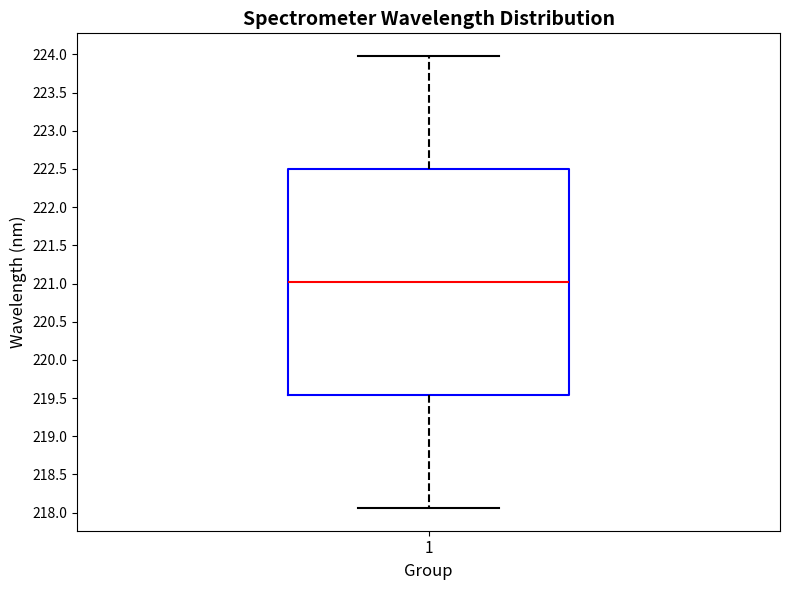

Read this box plot against the y-axis: the position of the median line, the range covered by the box, and the ends of both whiskers. The values are not printed on the chart, so give them approximately, as read against the axis.

median 221.00, box 219.55 to 222.50, whiskers 218.05 to 224.00